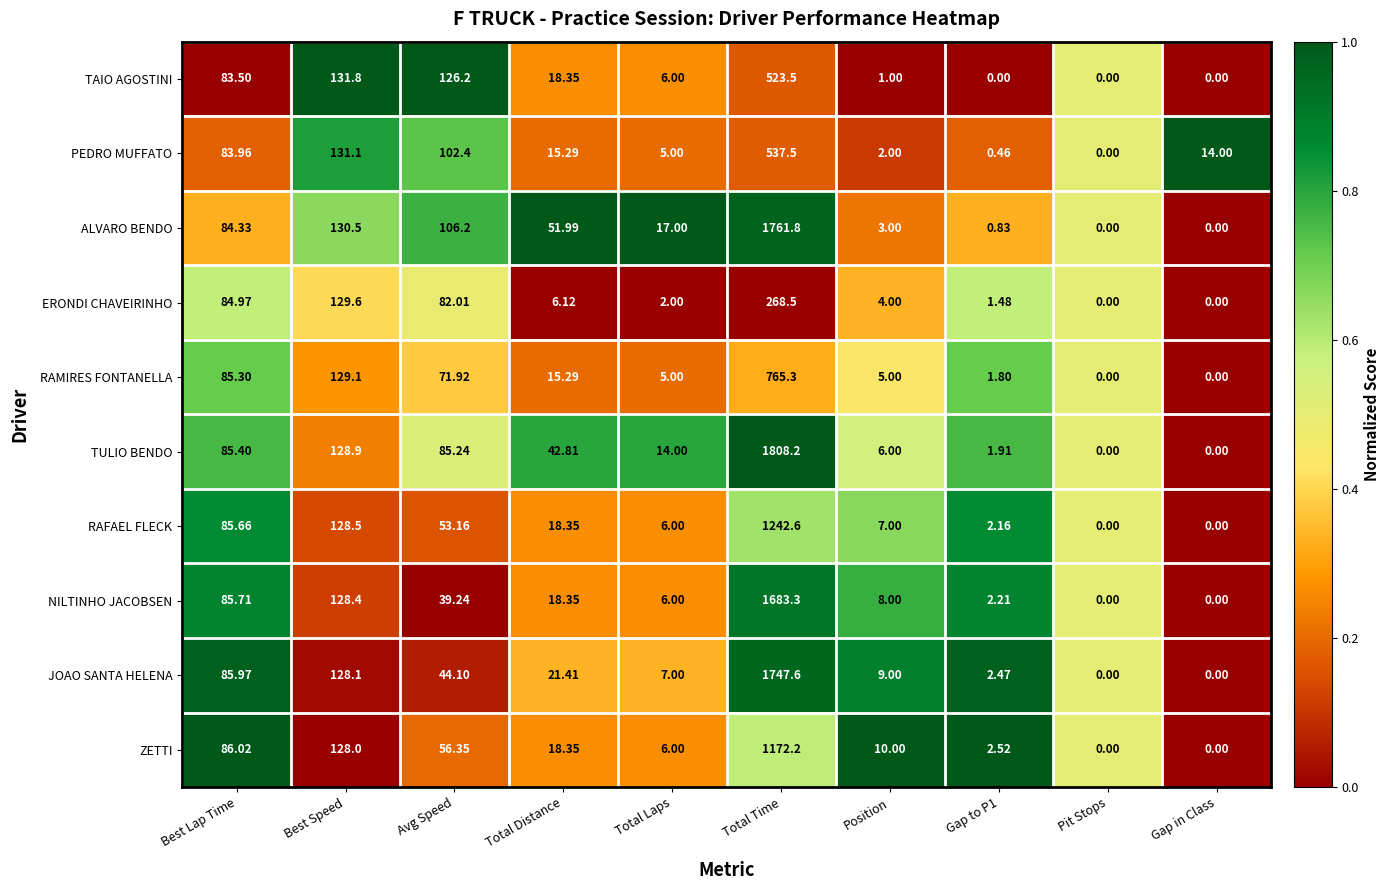

How many series are shown in this chart?

10